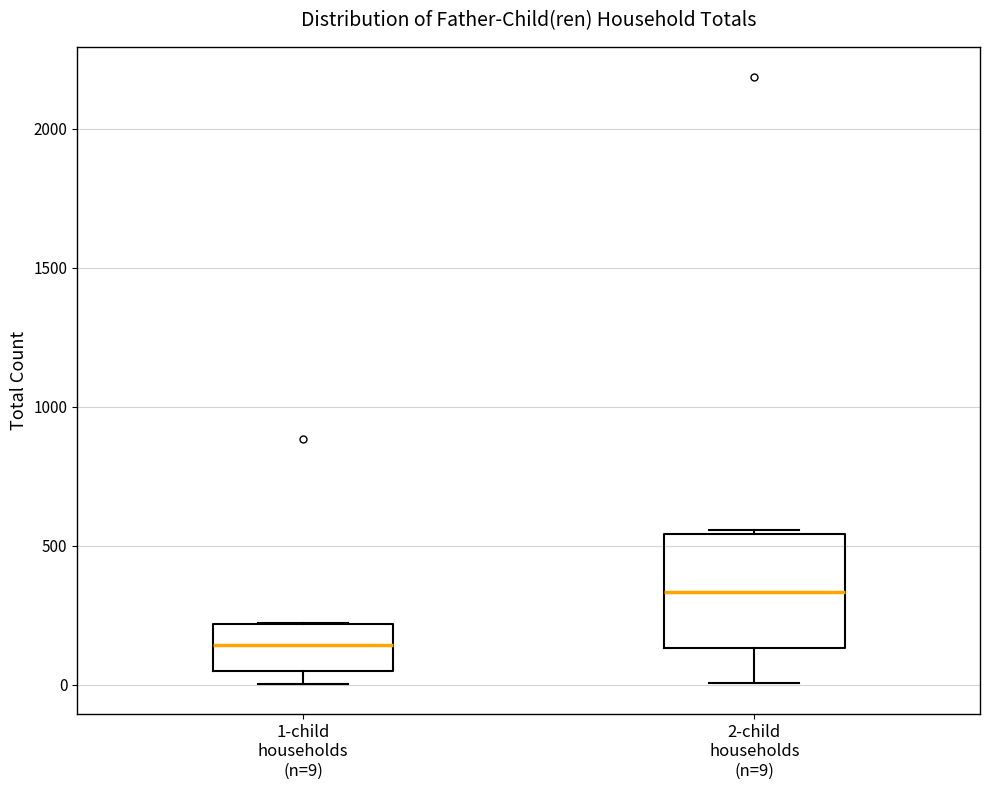

Reading left to right, transcribe this box plot: for each box, give where its median line is, the range the box spans, and where its two whiskers end, as read against the y-axis. The values are not printed on the chart, so give them approximately, as read against the axis.

1-child households (n=9): median 150, box 50 to 200, whiskers 0 to 200
2-child households (n=9): median 350, box 150 to 550, whiskers 0 to 550